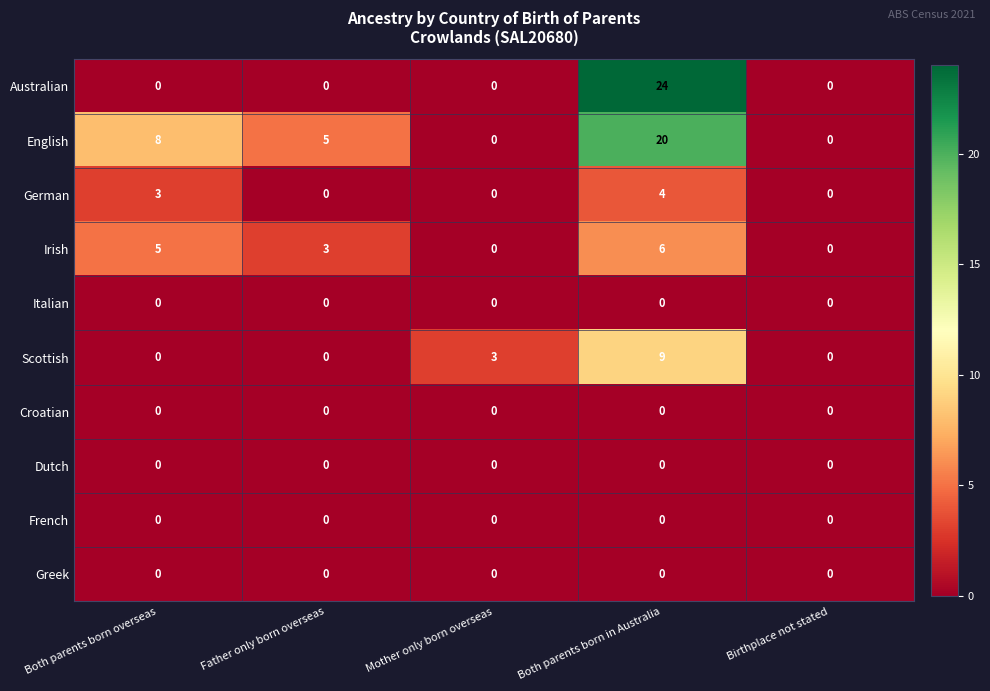

Is it true that Dutch equals 0 at Father only born overseas?

True